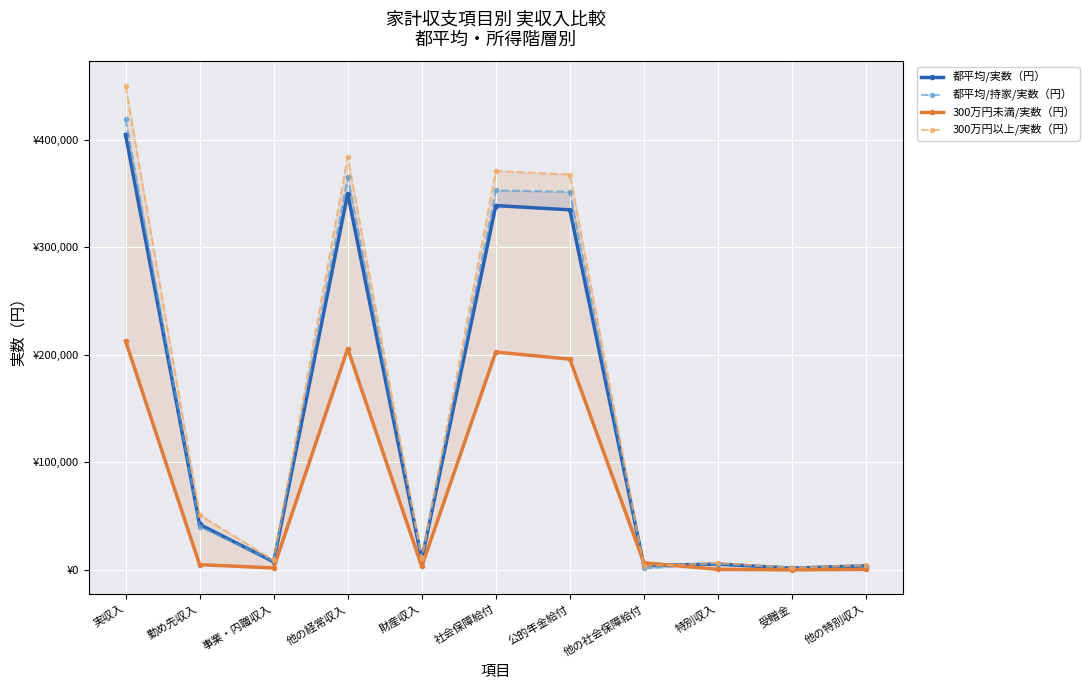

Reading left to right, extract all data points from this chart.

都平均/実数（円）: 404690	42181	7488	349714	9423	338590	334671	3919	5307	1573	3734
都平均/持家/実数（円）: 418790	40257	8141	364852	10212	352792	351378	1414	5539	1710	3829
300万円未満/実数（円）: 212694	4840	1770	205632	3205	202427	195903	6524	452	0	452
300万円以上/実数（円）: 450082	51009	8840	383777	10893	370782	367478	3304	6455	1945	4510